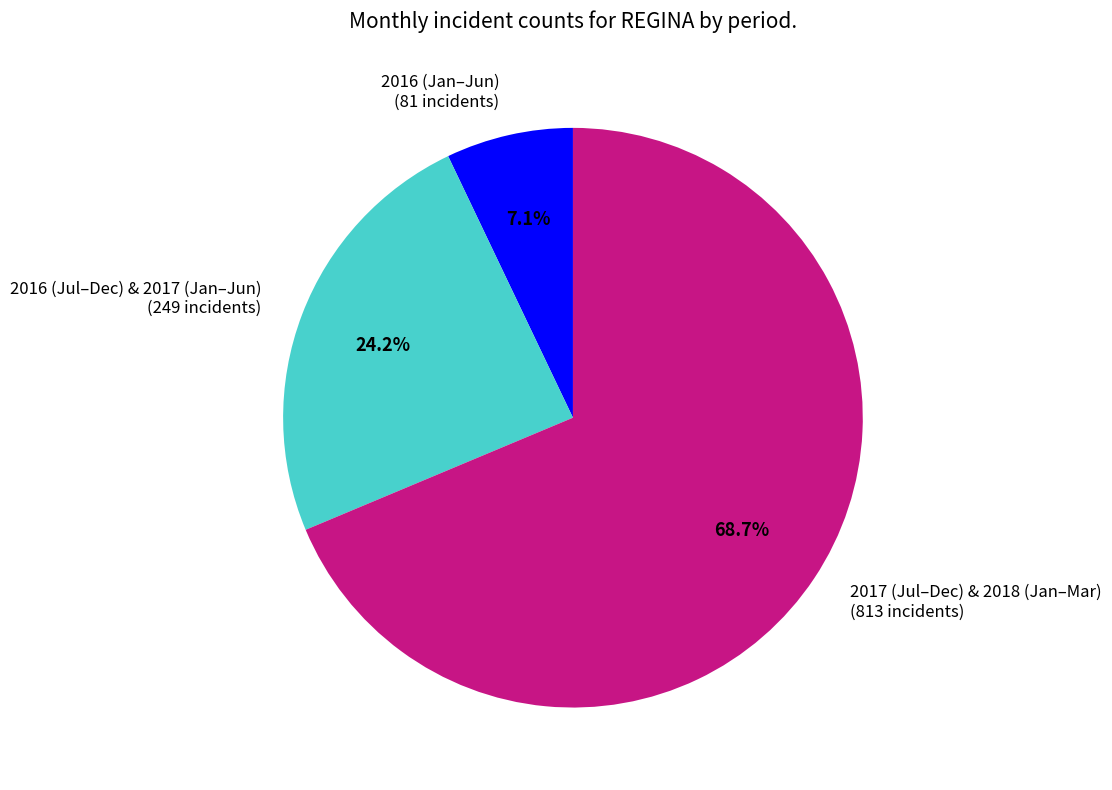

To the nearest percent, what is the average slice percentage?

33%